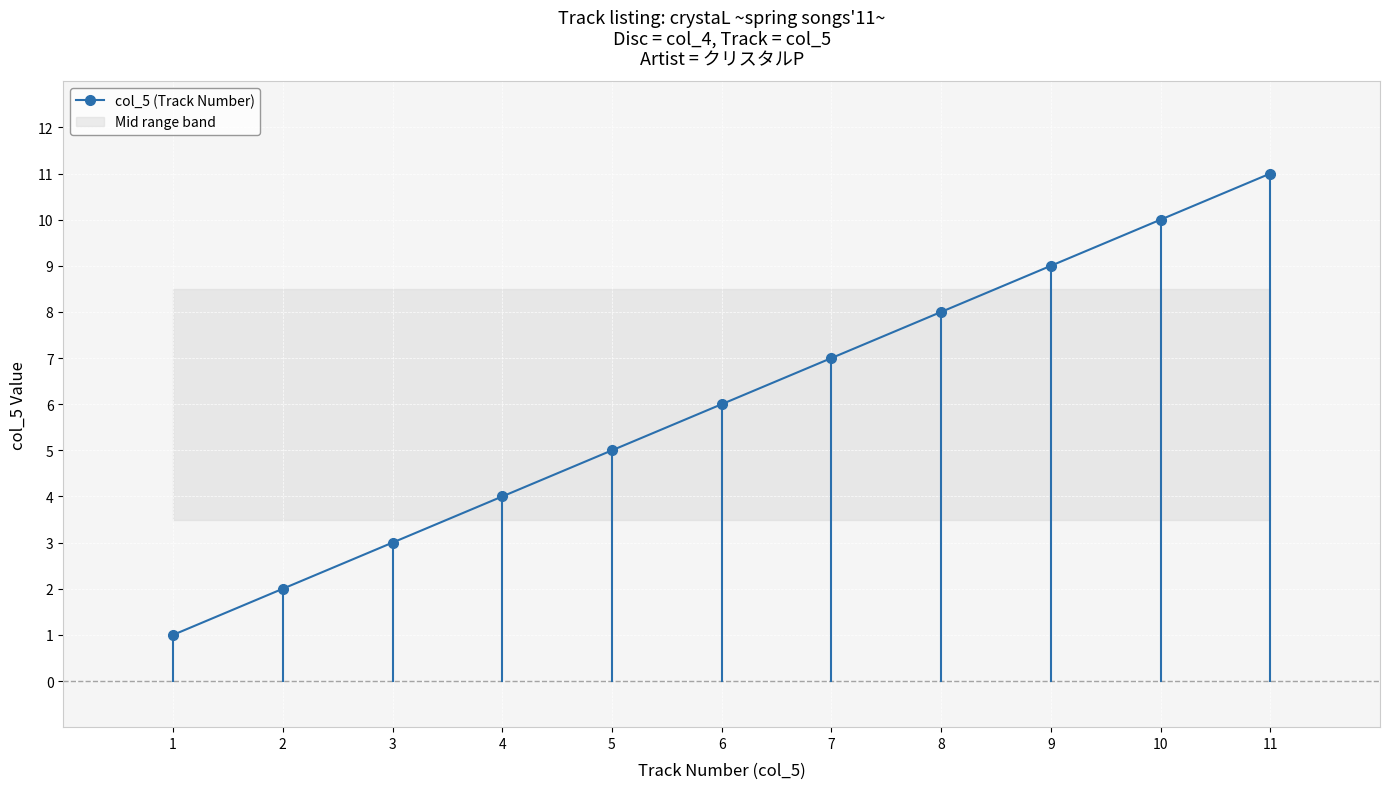

How many lines are shown in the chart?

1